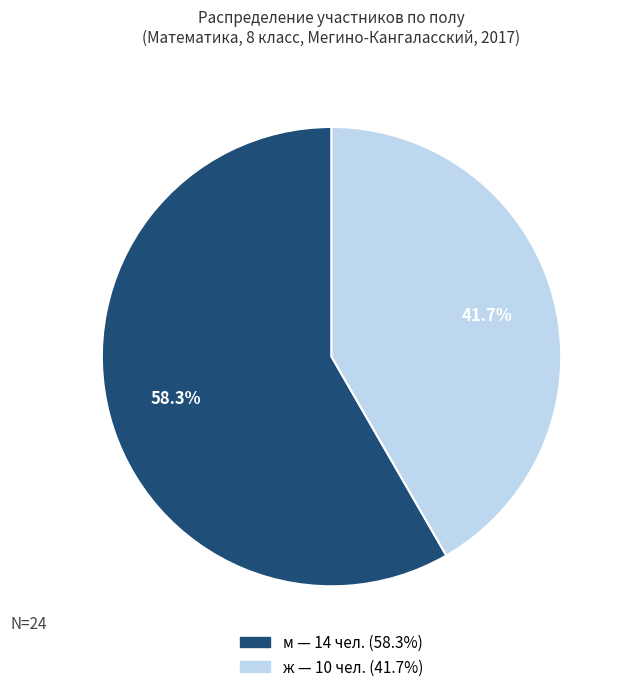

Count the number of slices in the pie.

2